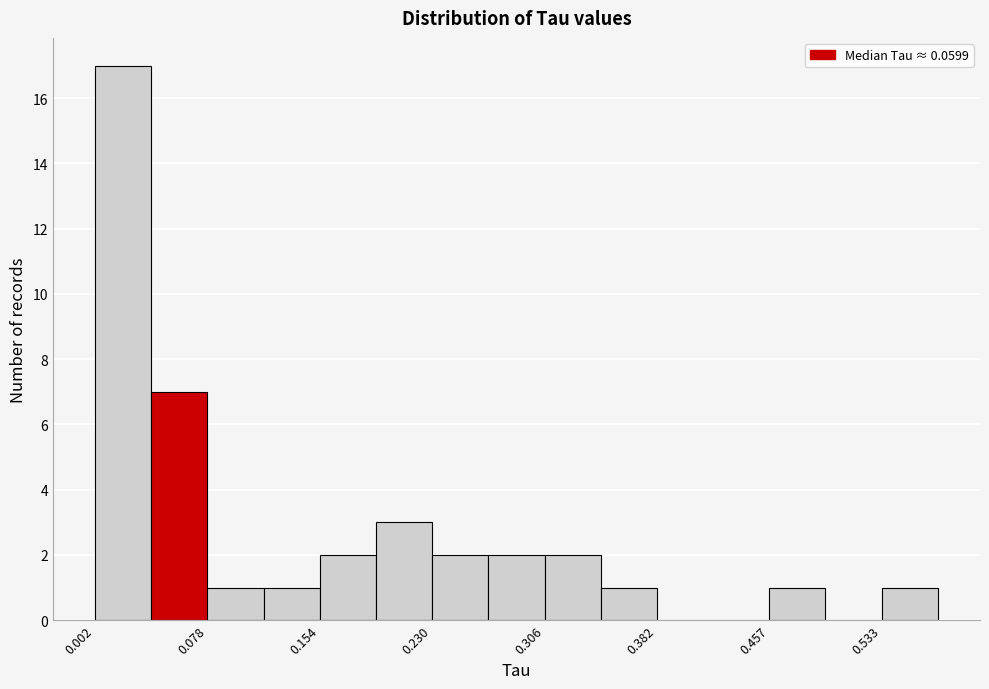

Read against the x-axis, roughly where is the centre of the tallest bar?

0.02